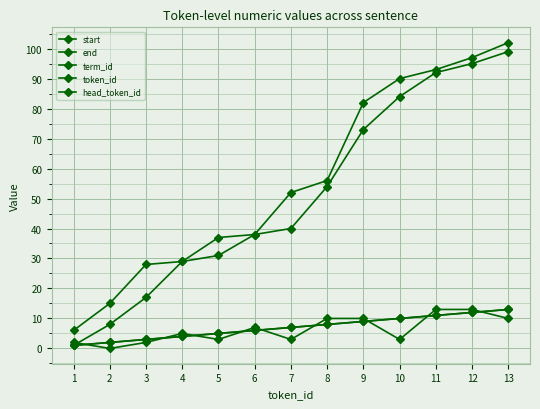

List the series in order of their peak value, lowest first.

term_id, token_id, head_token_id, start, end